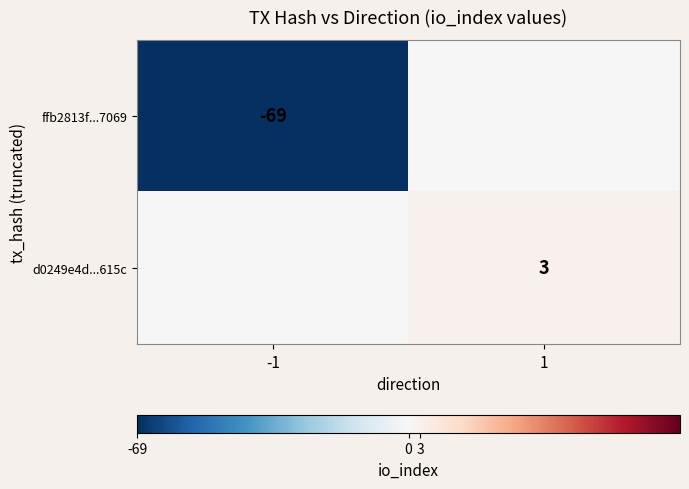

True or false: d0249e4d...615c has a value of 3 at 1.

True